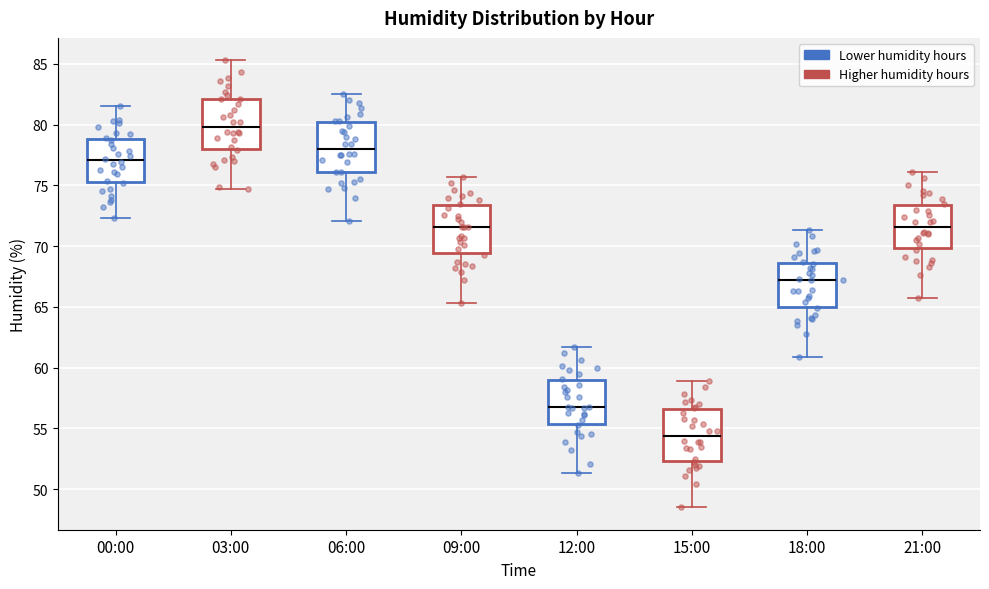

Where does the upper whisker of the box for 15:00 end on the y-axis? The values are not printed on the chart, so give them approximately, as read against the axis.

59.0